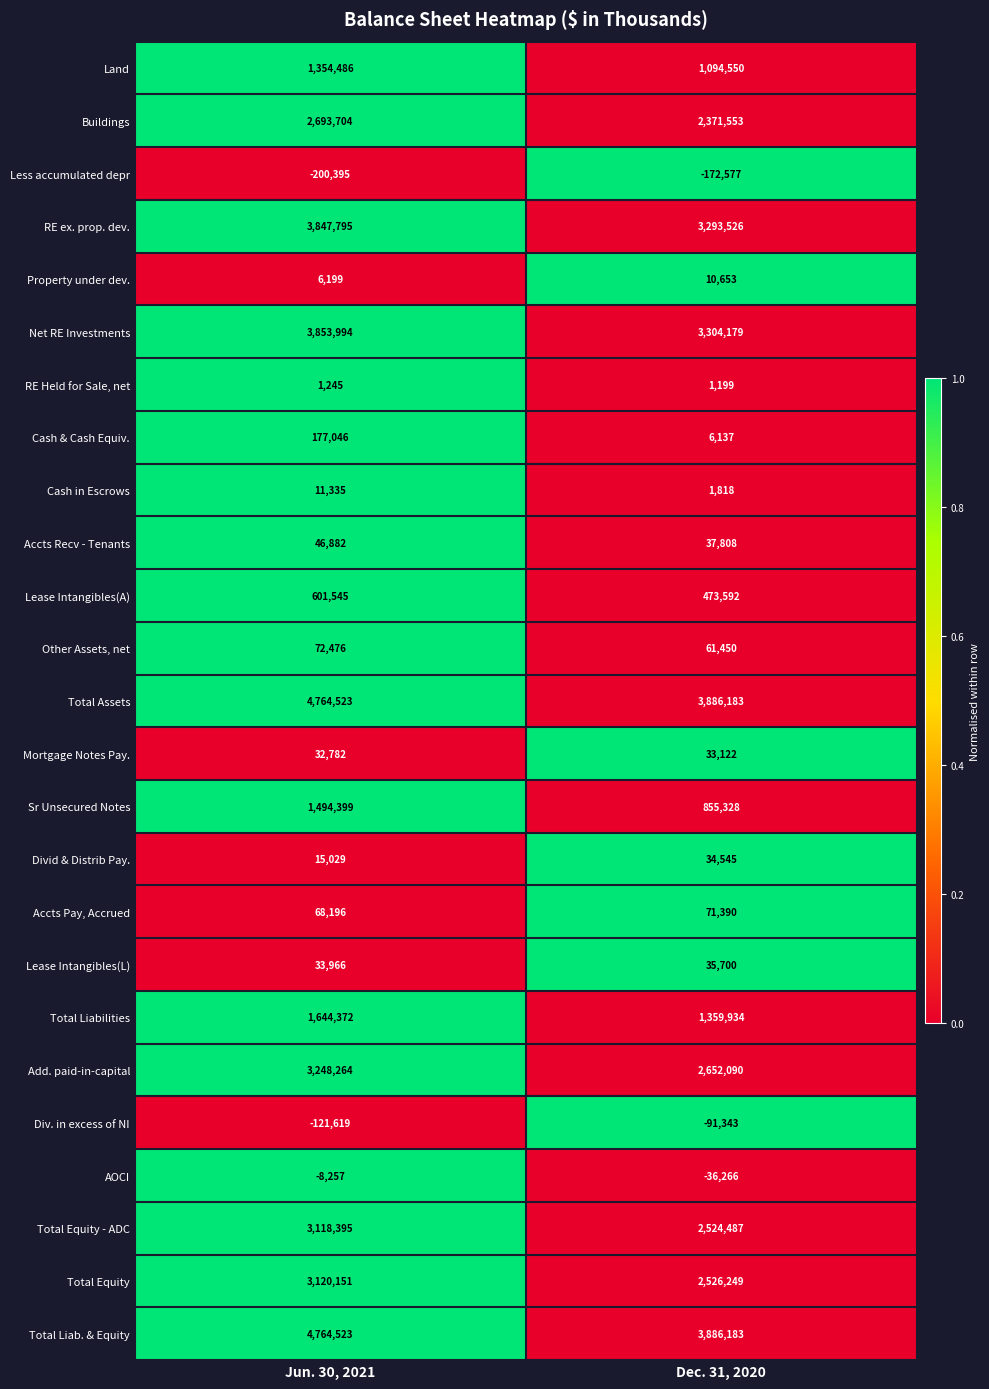

What is the spread (max minus min) of values at Dec. 31, 2020?

4058760